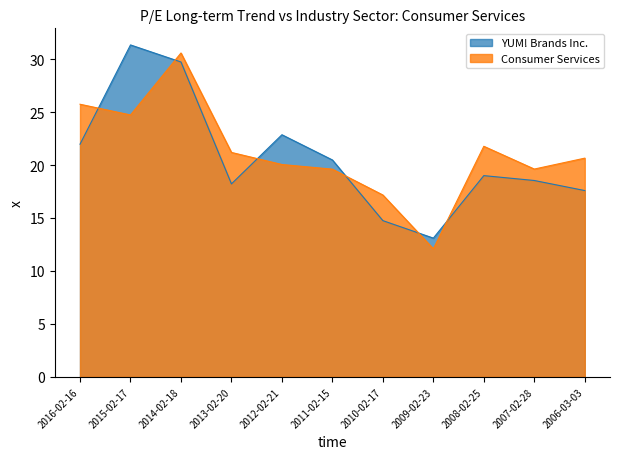

At which category is the sum across all series the highest?

2014-02-18